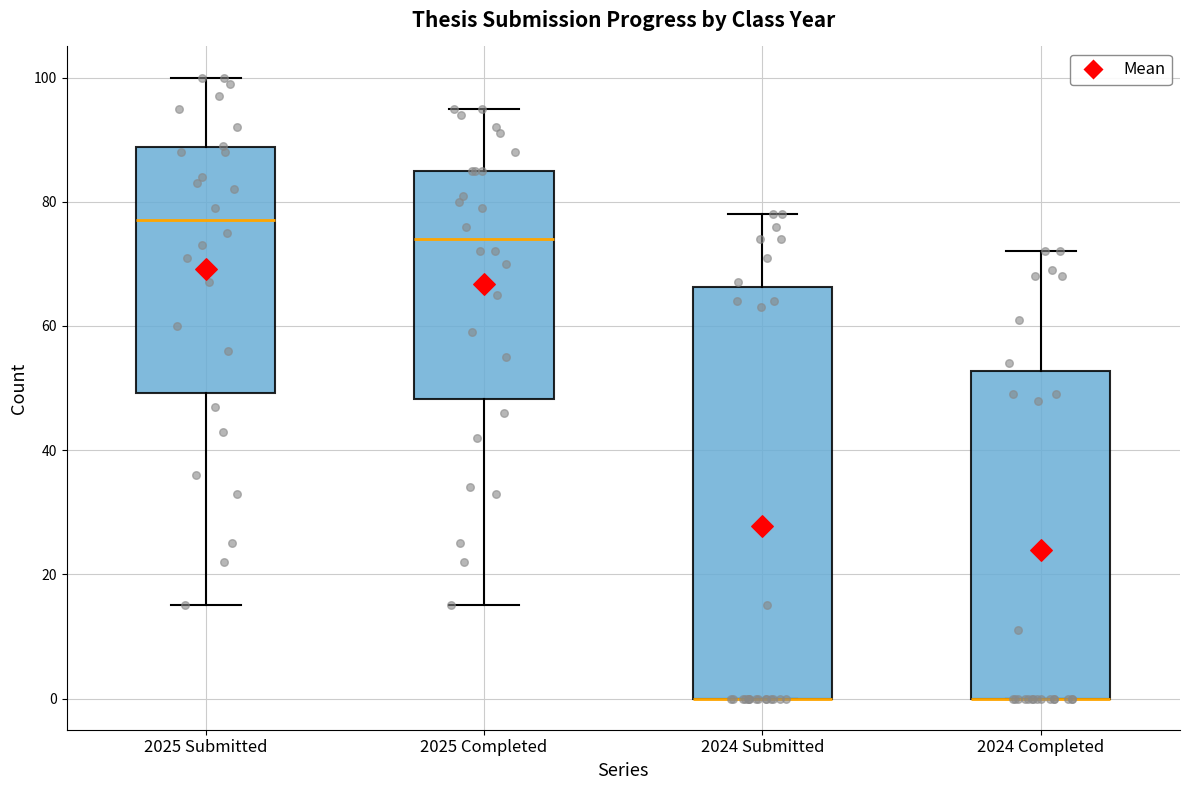

Reading left to right, transcribe this box plot: for each box, give where its median line is, the range the box spans, and where its two whiskers end, as read against the y-axis. The values are not printed on the chart, so give them approximately, as read against the axis.

2025 Submitted: median 78, box 50 to 88, whiskers 16 to 100
2025 Completed: median 74, box 48 to 86, whiskers 16 to 96
2024 Submitted: median 0 (drawn on the box's lower edge), box 0 to 66, whiskers 0 to 78
2024 Completed: median 0 (drawn on the box's lower edge), box 0 to 52, whiskers 0 to 72